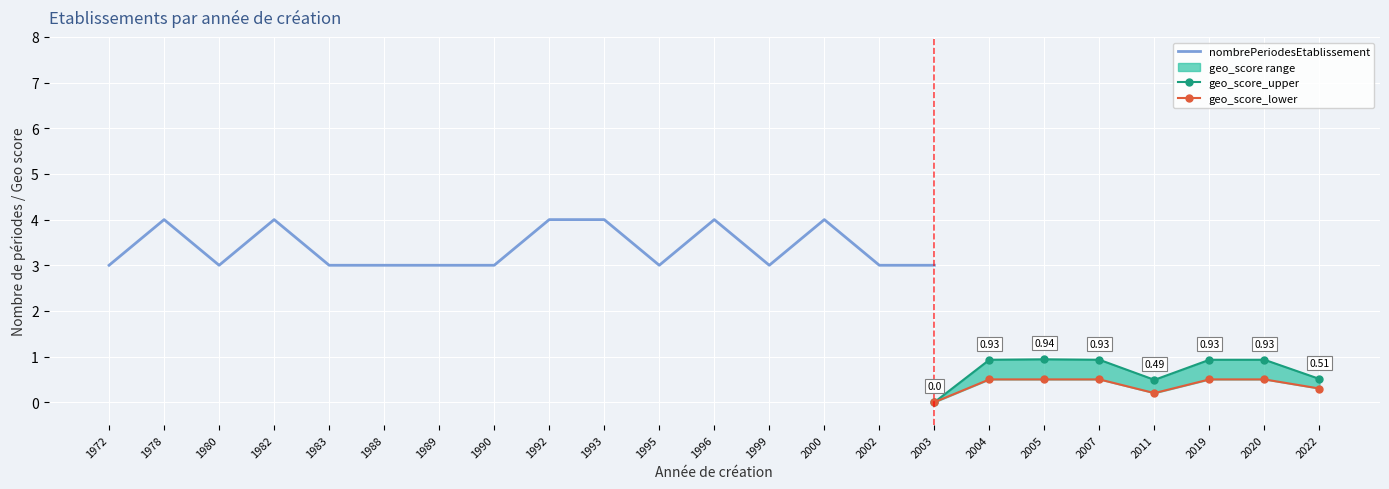

True or false: geo_score_lower and geo_score_upper cross at least once.

False